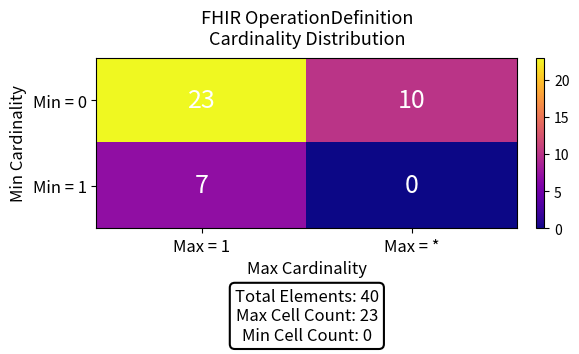

The value of Min = 1 at Max = * is -3. True or false?

False